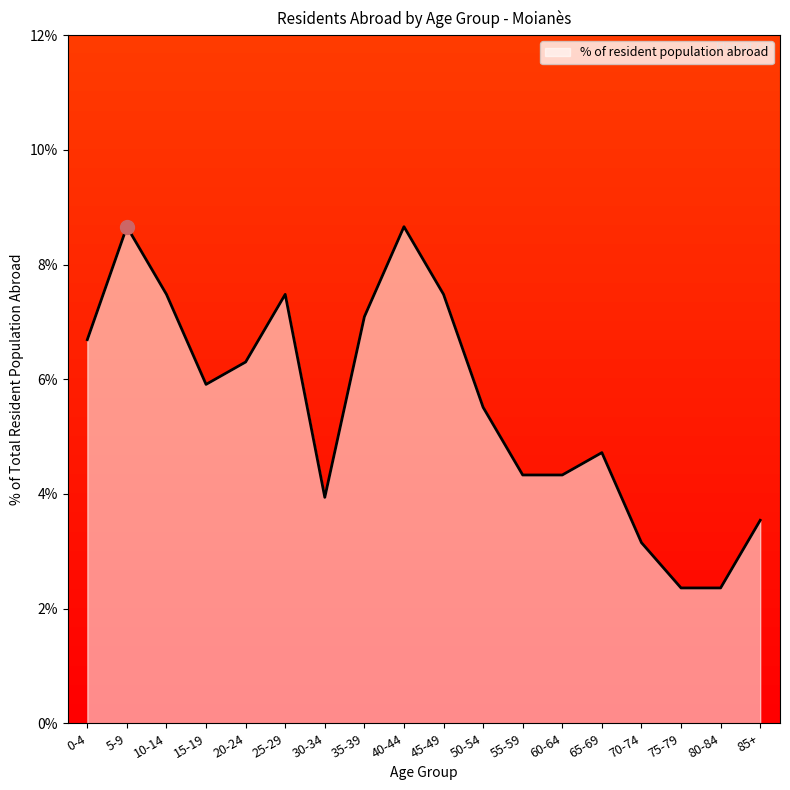

How many lines are shown in the chart?

1